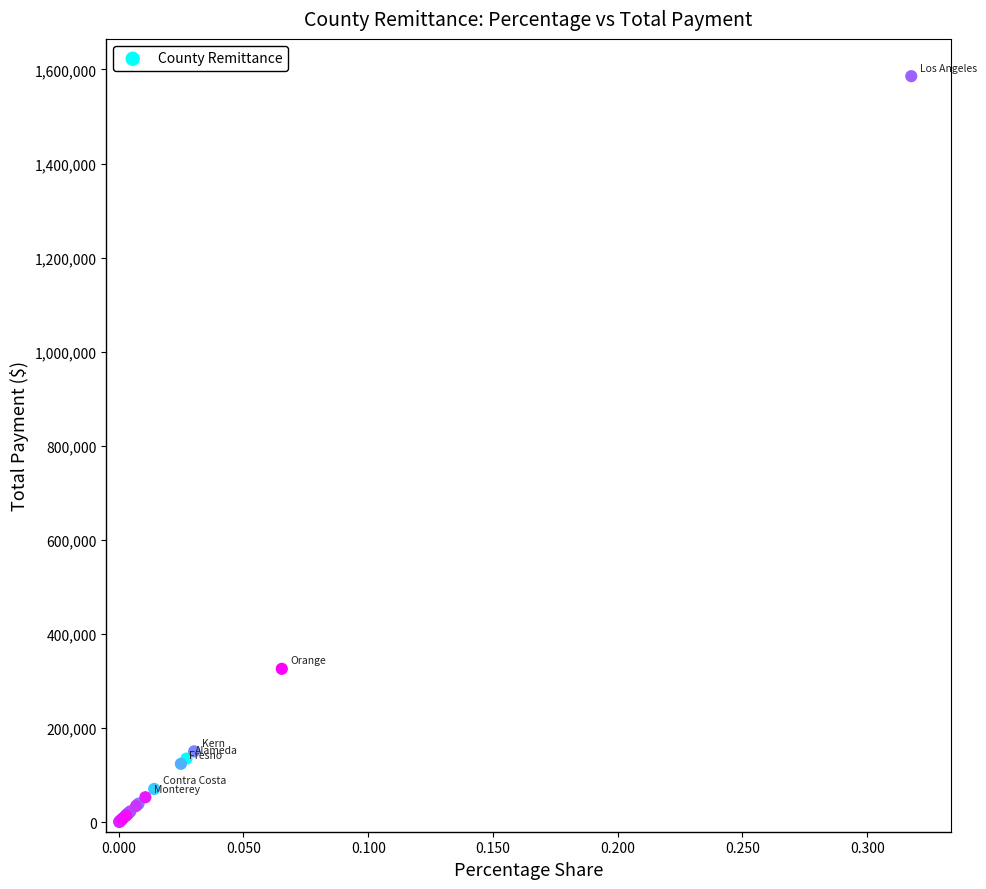

What Y value in the scatter plot is closest to 793331?

326181.8